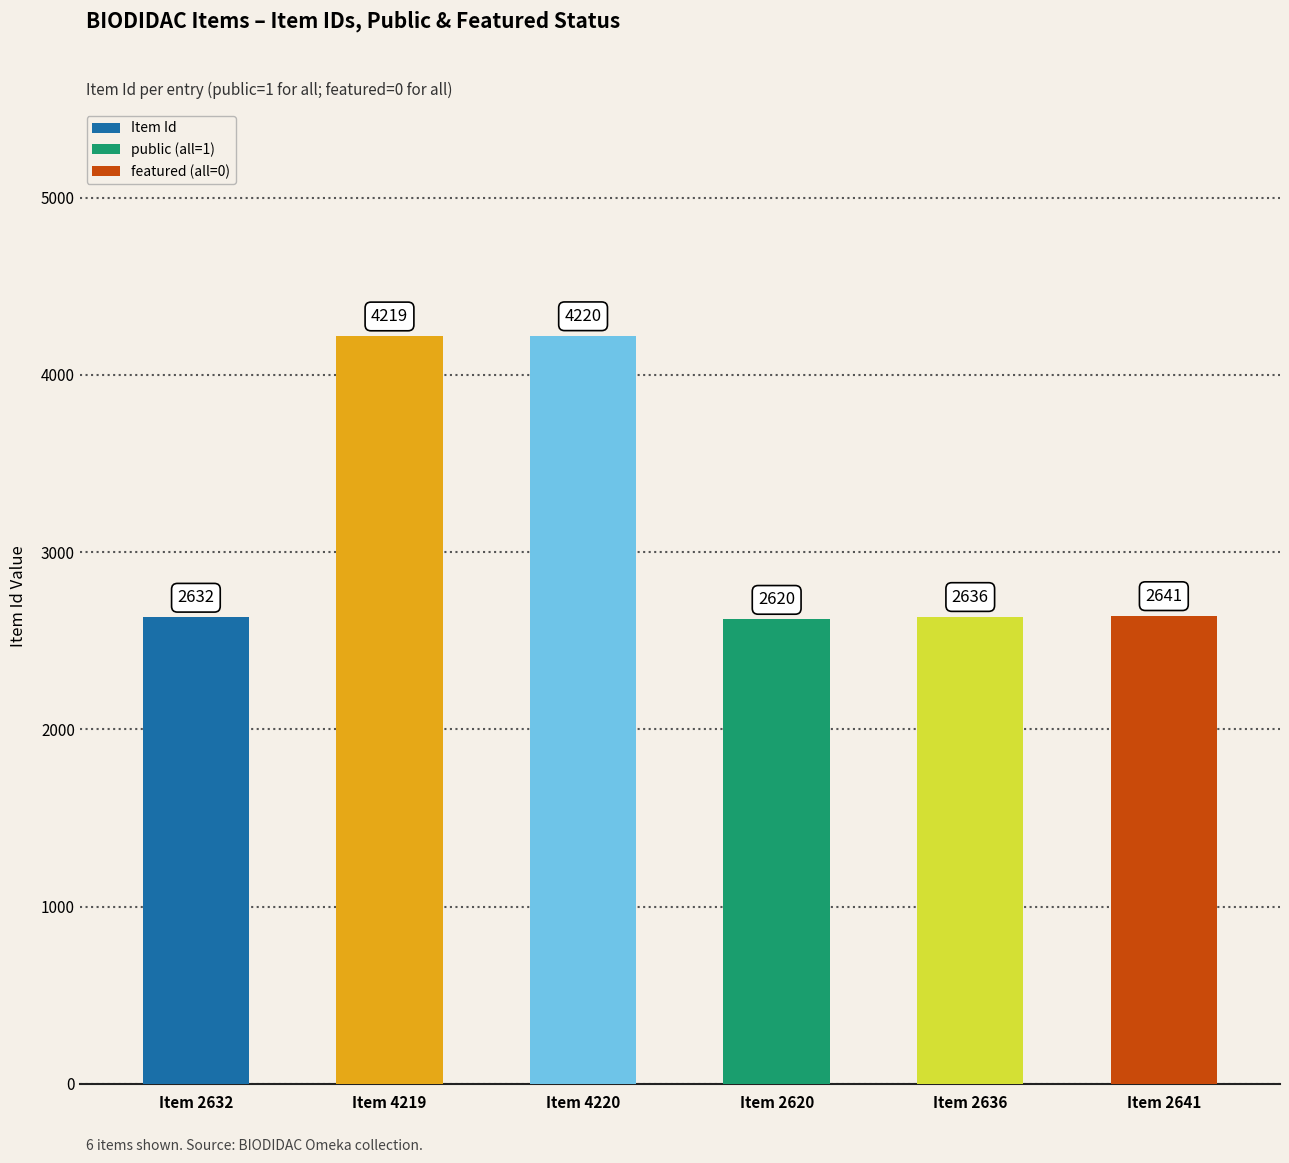

Reading left to right, transcribe all the data shown in this chart.

Item 2632=2632	Item 4219=4219	Item 4220=4220	Item 2620=2620	Item 2636=2636	Item 2641=2641